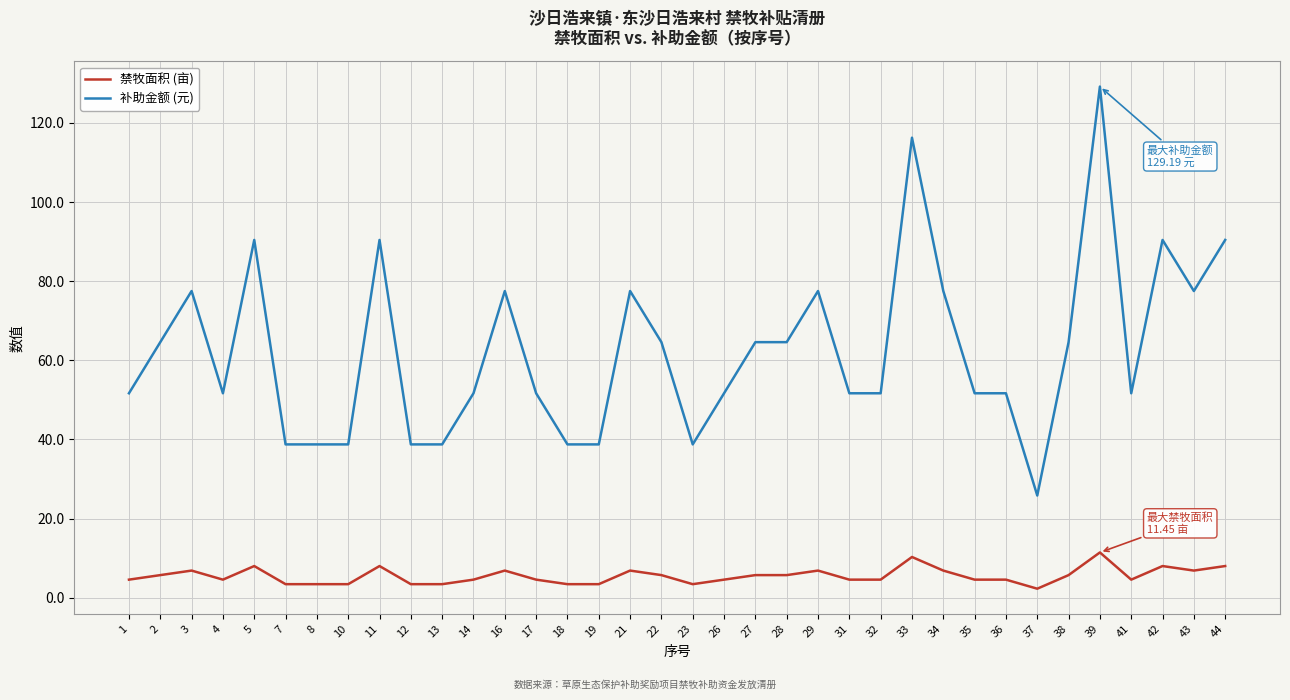

What is the greatest value displayed?

129.2